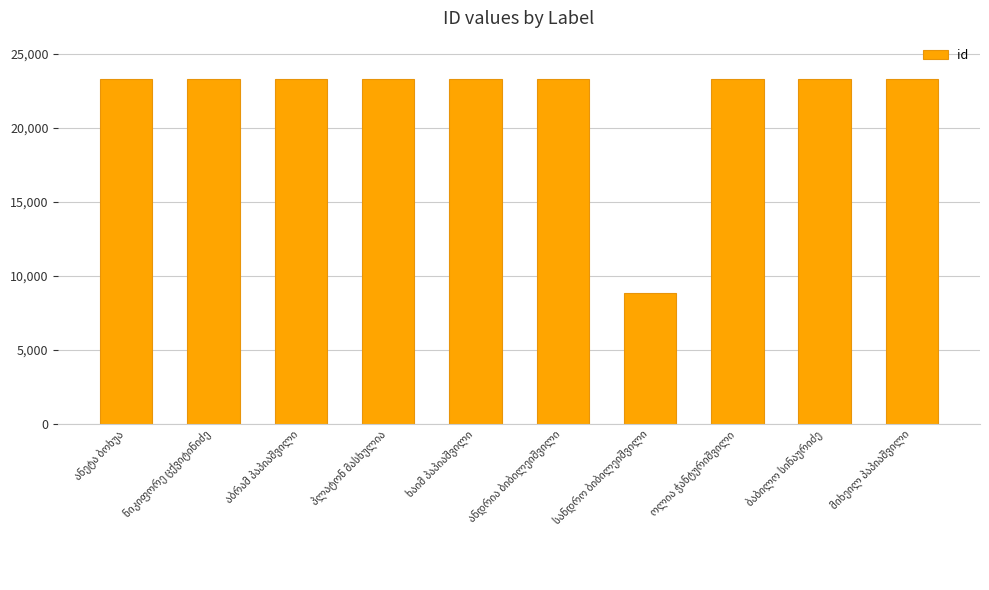

What is the value of the 5th bar from the left?

23298